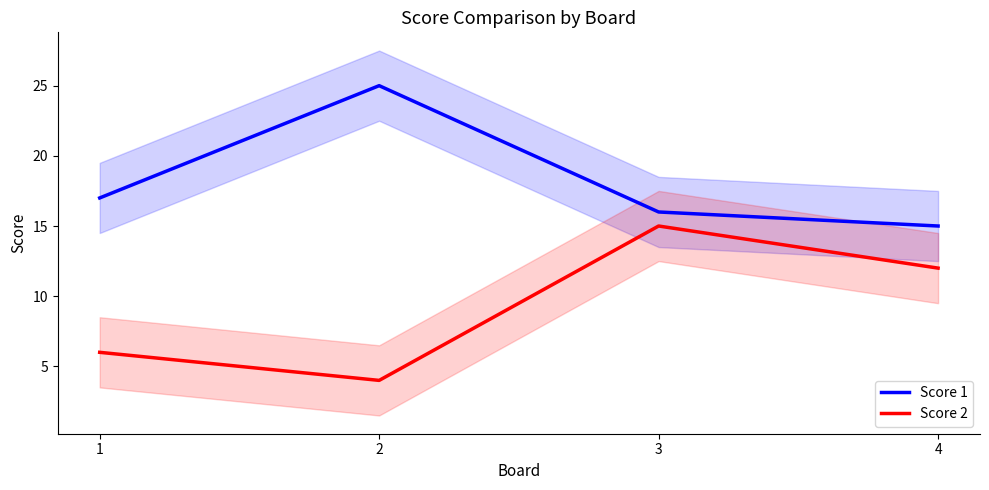

At 4, list the series in order from smallest to largest.

Score 2, Score 1